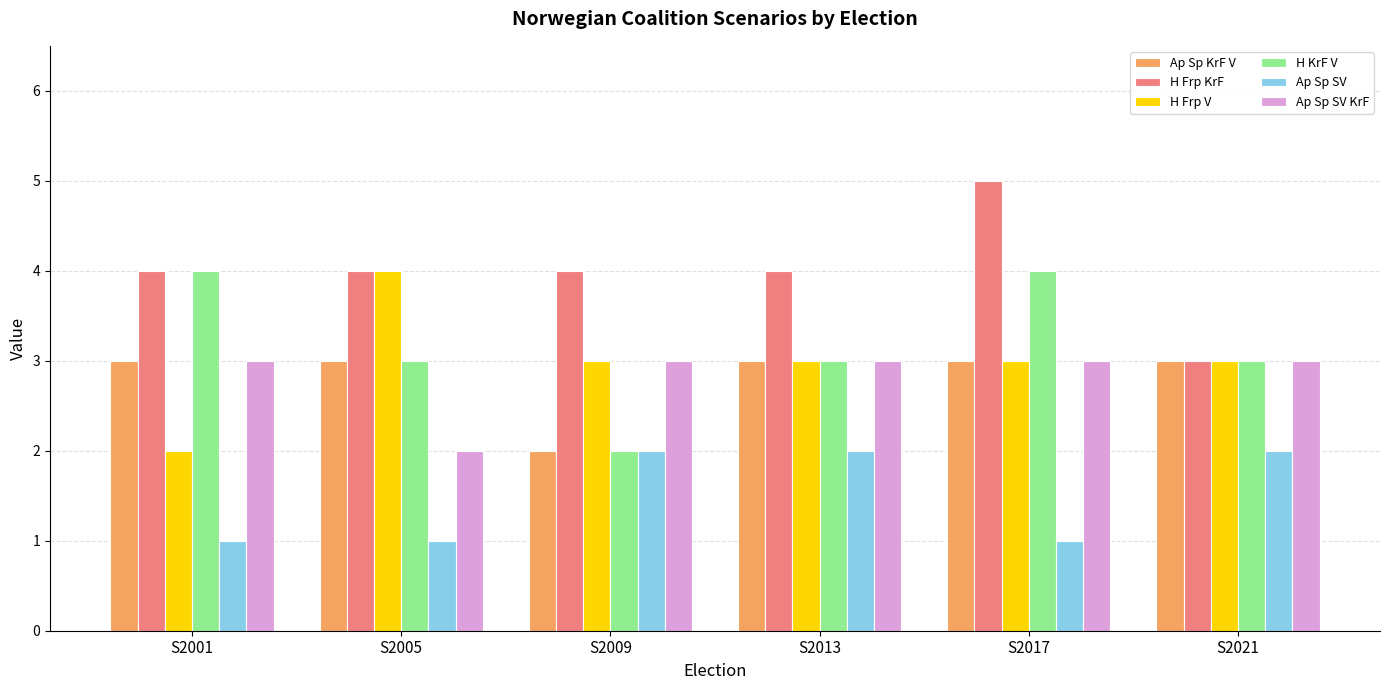

Does the chart contain stacked bars?

No